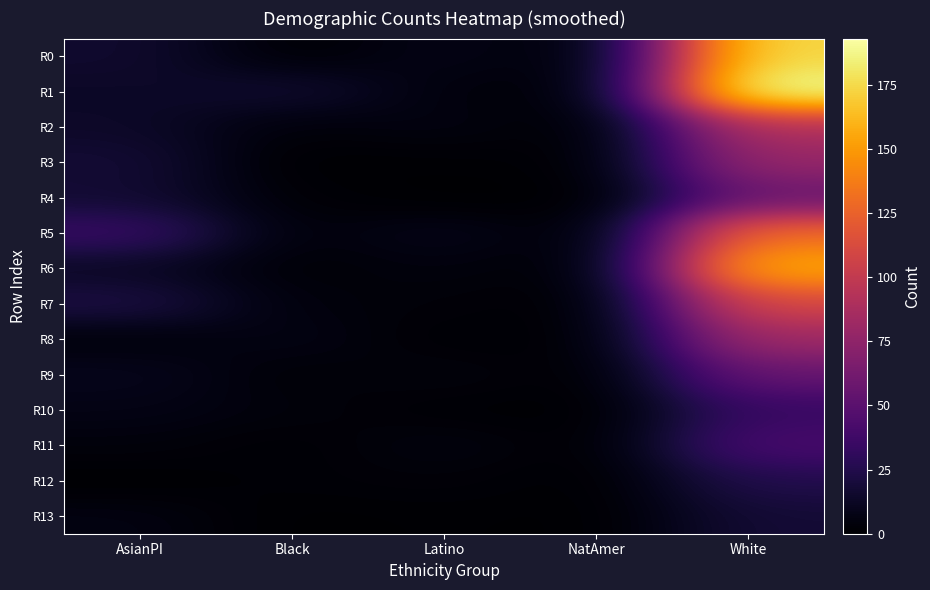

Reading left to right, extract all data points from this chart.

R0: AsianPI=16	Black=1	Latino=8	NatAmer=1	White=175
R1: AsianPI=13	Black=17	Latino=4	NatAmer=1	White=193
R2: AsianPI=14	Black=3	Latino=6	NatAmer=0	White=91
R3: AsianPI=18	Black=0	Latino=1	NatAmer=1	White=79
R4: AsianPI=17	Black=2	Latino=0	NatAmer=0	White=56
R5: AsianPI=35	Black=3	Latino=9	NatAmer=0	White=131
R6: AsianPI=12	Black=2	Latino=5	NatAmer=0	White=158
R7: AsianPI=23	Black=4	Latino=3	NatAmer=0	White=110
R8: AsianPI=3	Black=7	Latino=1	NatAmer=1	White=83
R9: AsianPI=10	Black=2	Latino=5	NatAmer=0	White=56
R10: AsianPI=7	Black=4	Latino=1	NatAmer=0	White=34
R11: AsianPI=4	Black=1	Latino=6	NatAmer=0	White=42
R12: AsianPI=0	Black=2	Latino=3	NatAmer=0	White=25
R13: AsianPI=6	Black=0	Latino=1	NatAmer=0	White=18